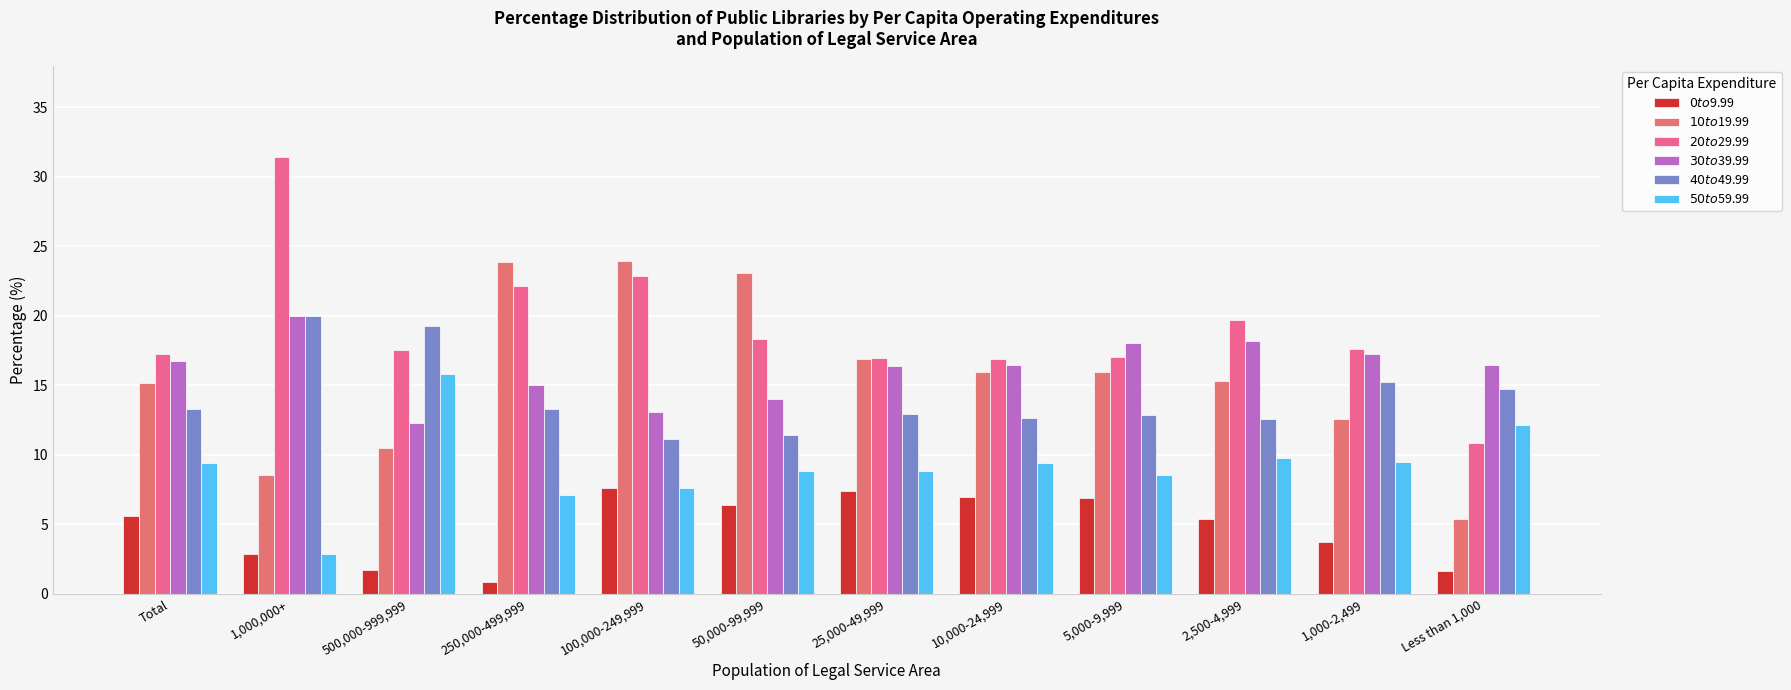

Where does the $50 to $59.99 series first go above 9?

Total